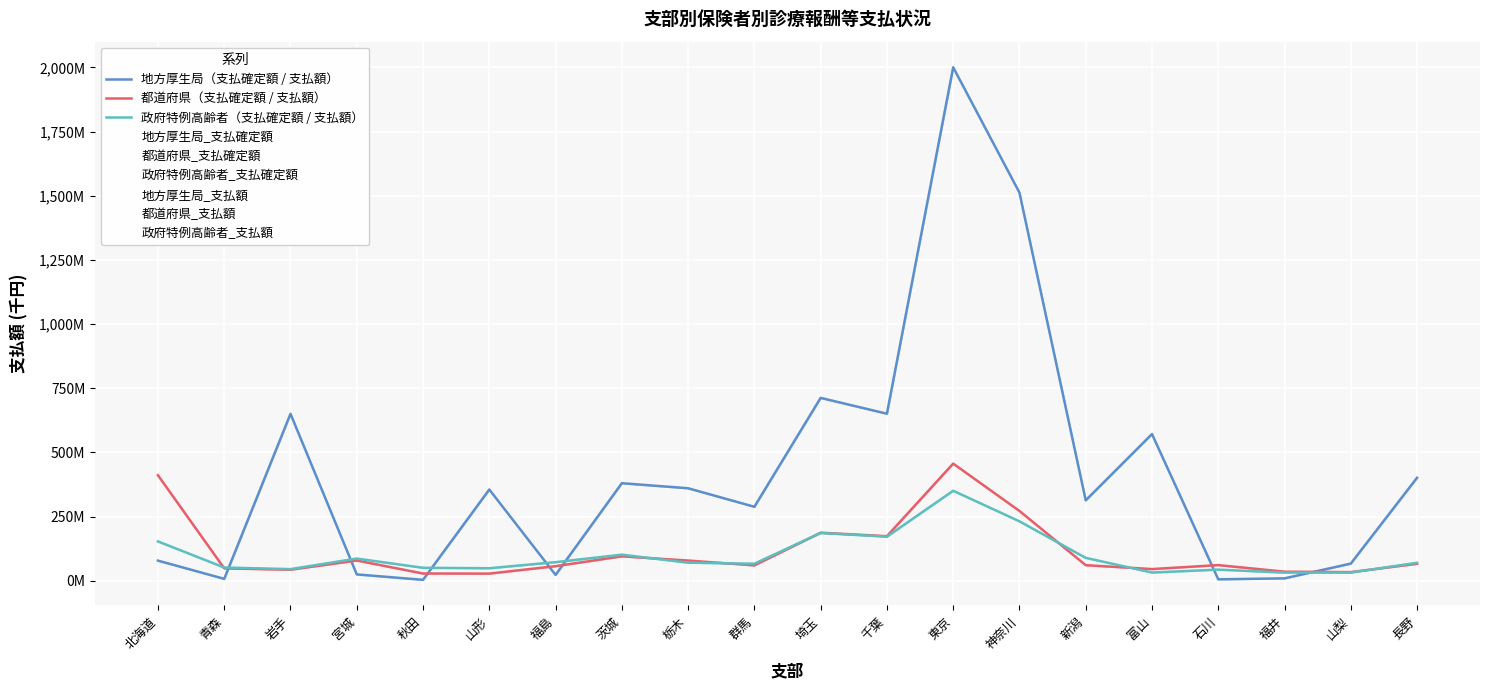

What is the sum of the 地方厚生局（支払確定額 / 支払額） values at 宮城 and 福井?

34002140.0